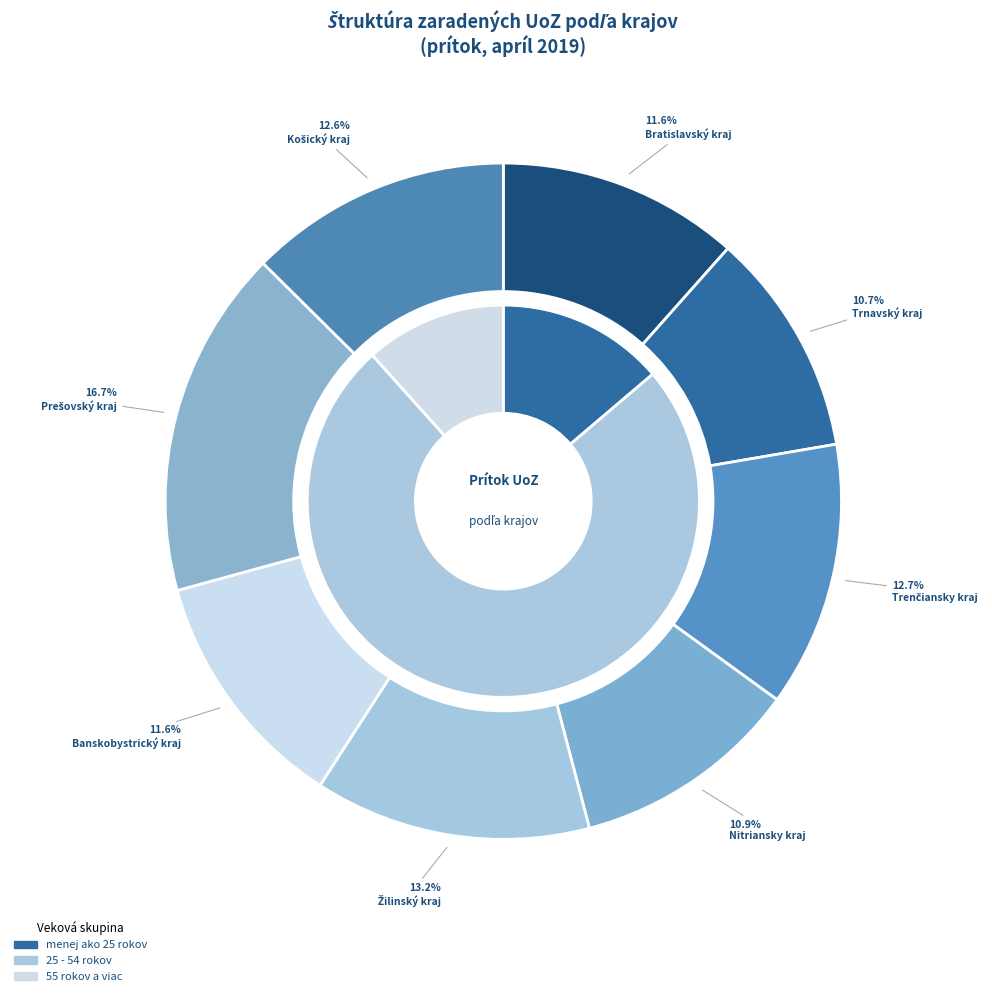

How many segments does this pie chart have?

8